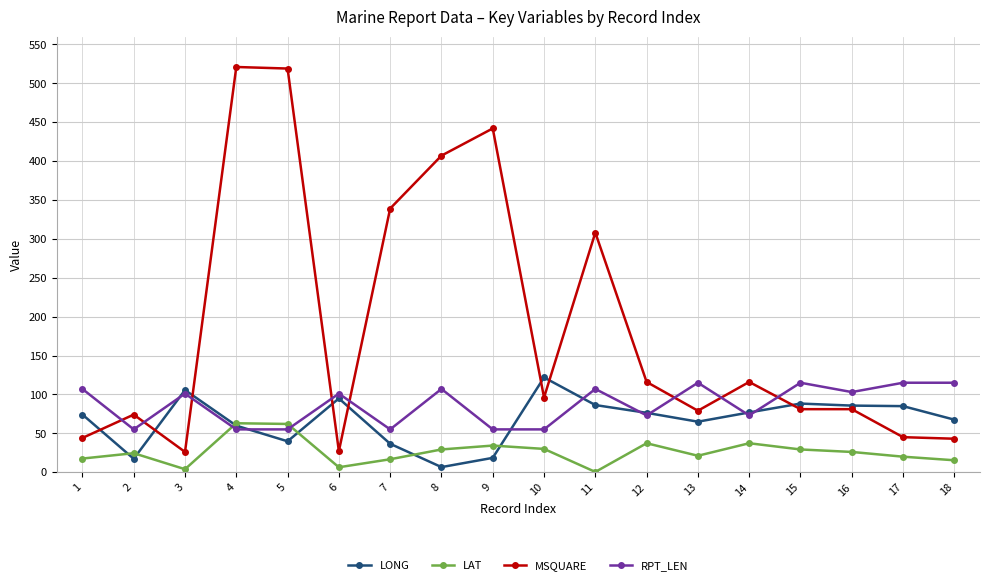

Where is MSQUARE nearest to the value 273?

11